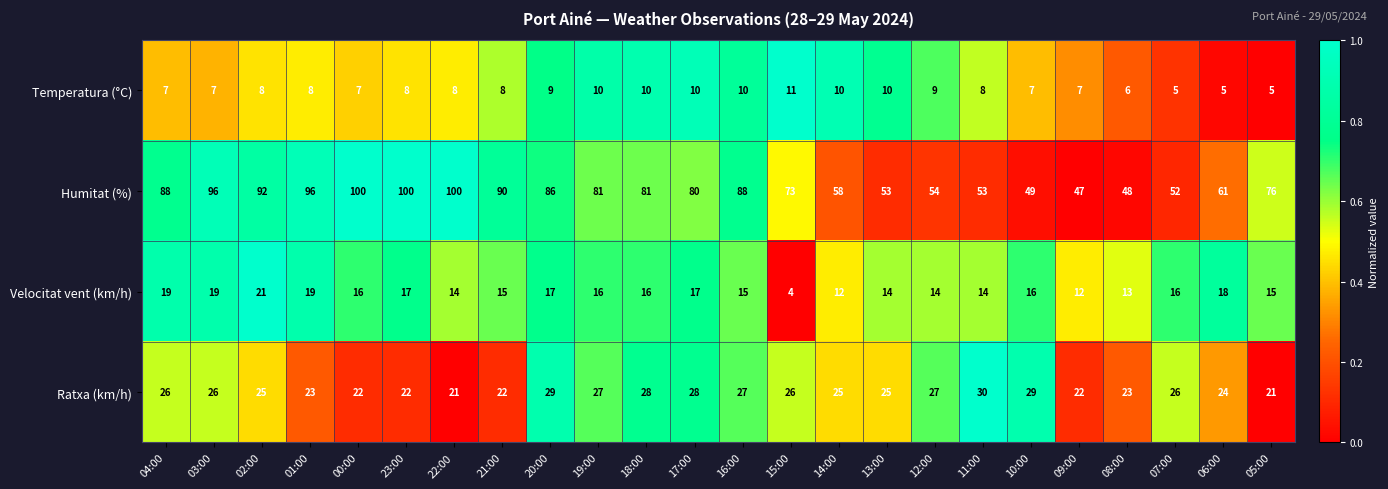

Which series has the largest range (max minus min)?

Humitat (%)